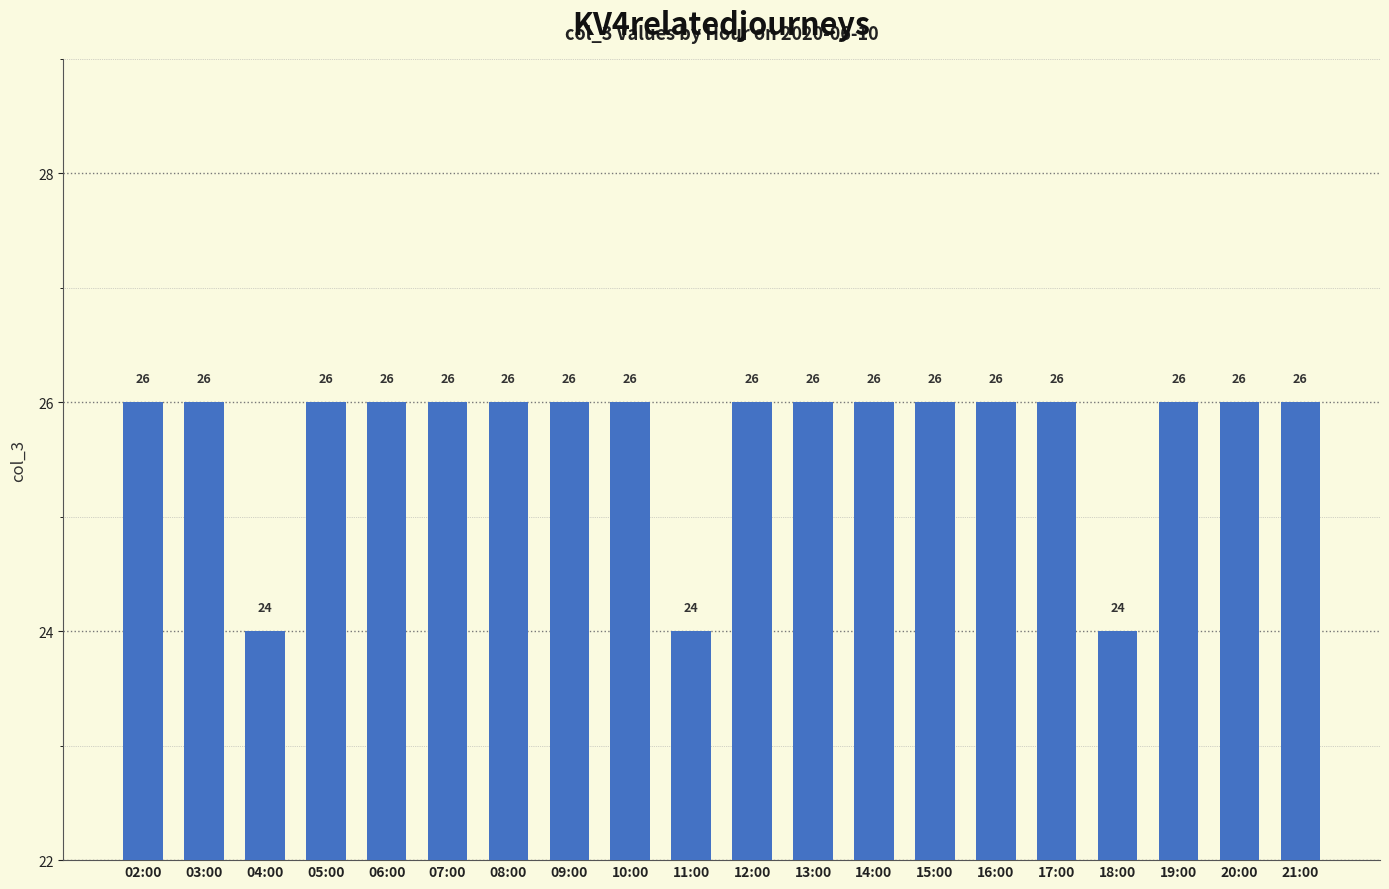

What is the smallest value displayed?

24